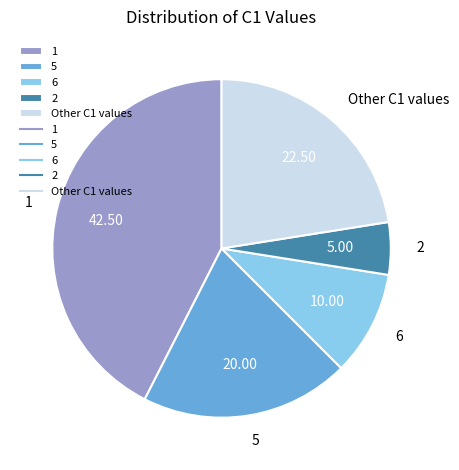

Is the sum of 5 and 1 greater than half?

Yes